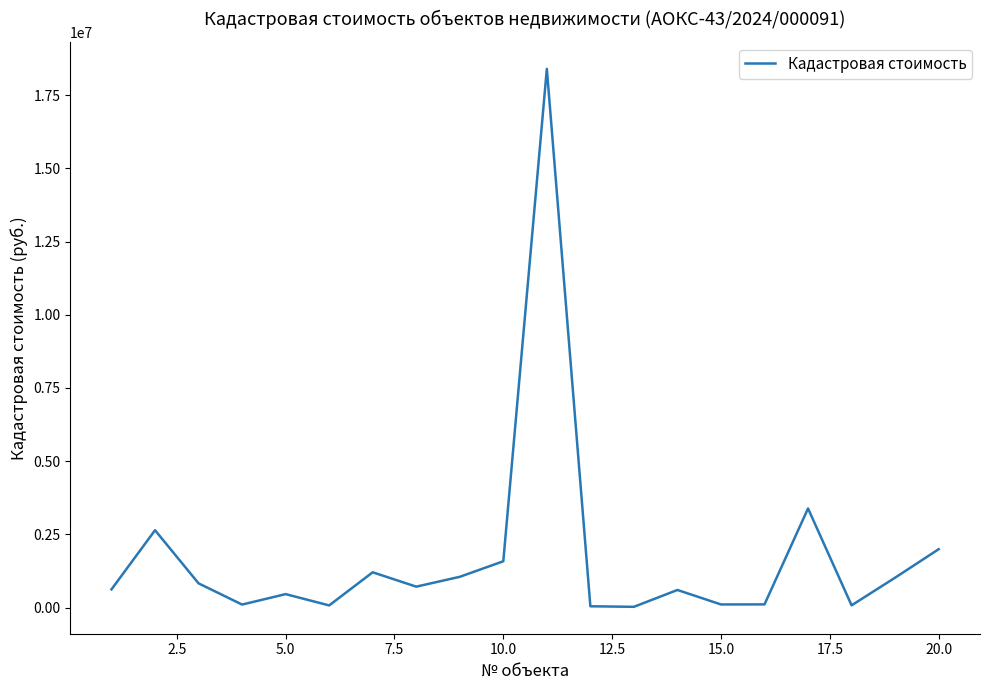

What is the difference between the maximum and minimum values?

18377730.8